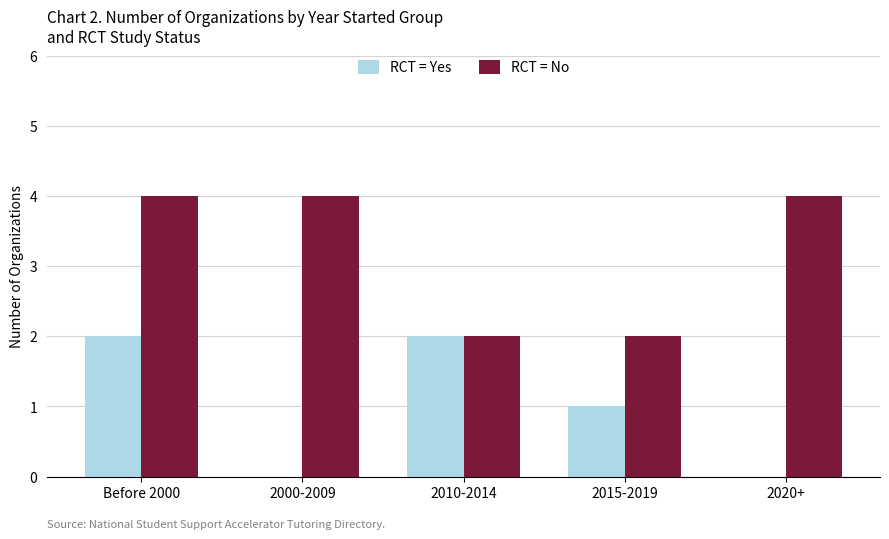

What are all the series names shown in the legend?

RCT = Yes, RCT = No